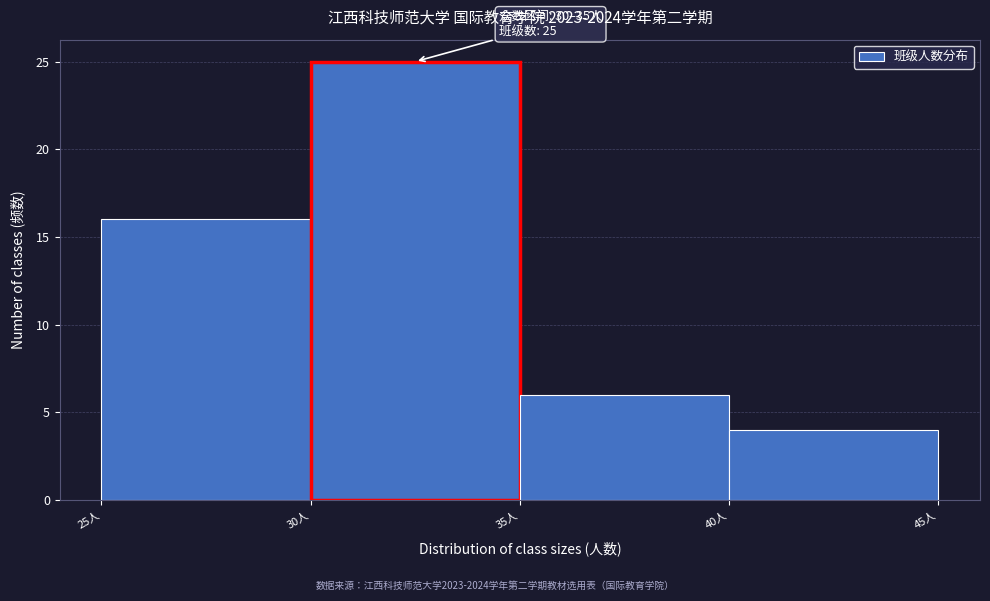

Which range on the x-axis has the tallest bar?

30 to 35